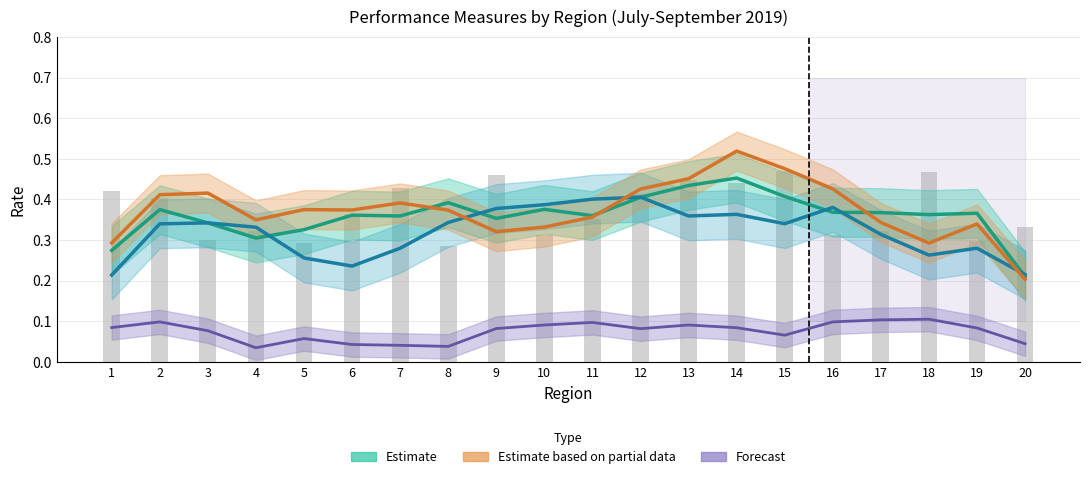

Reading left to right, what are all the values shown in this chart?

Wagner-Peyser EER: 1=0.3	2=0.4	3=0.3	4=0.3	5=0.3	6=0.4	7=0.4	8=0.4	9=0.4	10=0.4	11=0.4	12=0.4	13=0.4	14=0.5	15=0.4	16=0.4	17=0.4	18=0.4	19=0.4	20=0.2
Welfare Transition EER: 1=0.2	2=0.3	3=0.3	4=0.3	5=0.3	6=0.2	7=0.3	8=0.3	9=0.4	10=0.4	11=0.4	12=0.4	13=0.4	14=0.4	15=0.3	16=0.4	17=0.3	18=0.3	19=0.3	20=0.2
RESEA EER: 1=0.3	2=0.4	3=0.4	4=0.3	5=0.4	6=0.4	7=0.4	8=0.4	9=0.3	10=0.3	11=0.4	12=0.4	13=0.5	14=0.5	15=0.5	16=0.4	17=0.3	18=0.3	19=0.3	20=0.2
WP EER Refresh: 1=0.1	2=0.1	3=0.1	4=0.0	5=0.1	6=0.0	7=0.0	8=0.0	9=0.1	10=0.1	11=0.1	12=0.1	13=0.1	14=0.1	15=0.1	16=0.1	17=0.1	18=0.1	19=0.1	20=0.0